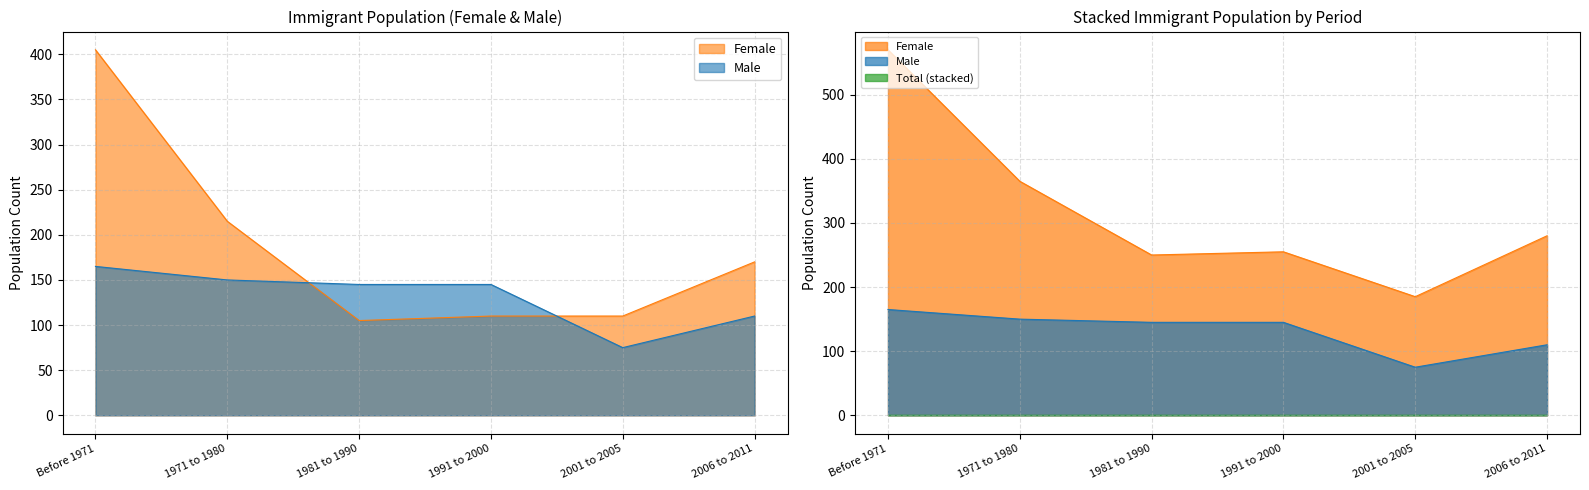

What value does the Male series have at 2001 to 2005, to the nearest 5?

75